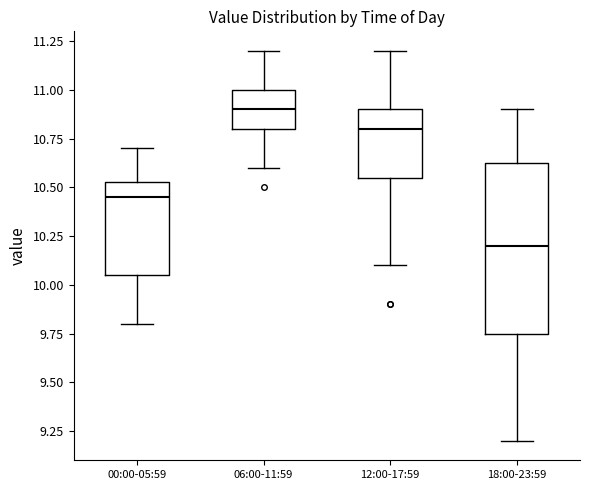

Where does the upper whisker of the box for 12:00-17:59 end on the y-axis? The values are not printed on the chart, so give them approximately, as read against the axis.

11.20